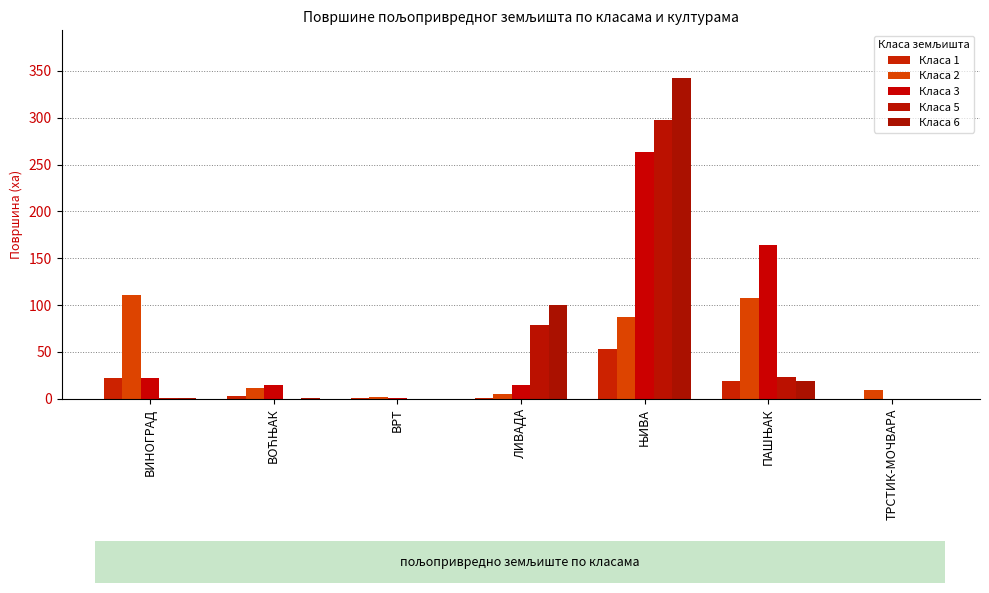

What is the label of the 7th bar from the right?

ВИНОГРАД